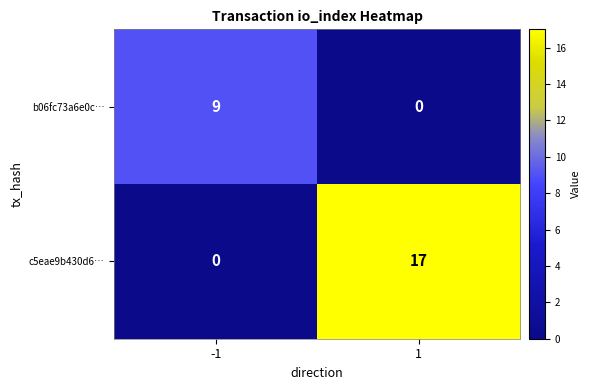

What is the spread (max minus min) of values at 1?

17